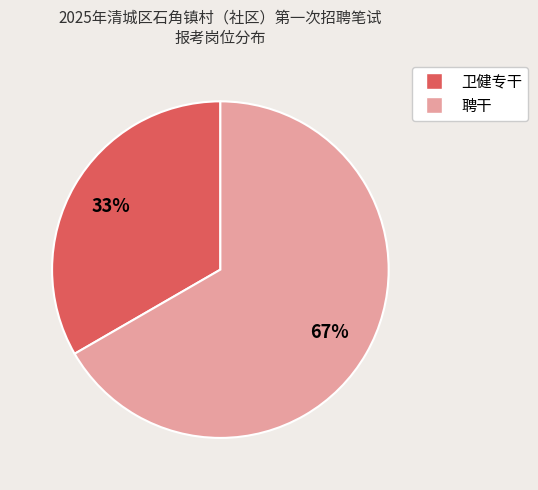

Which slice is the smallest?

卫健专干